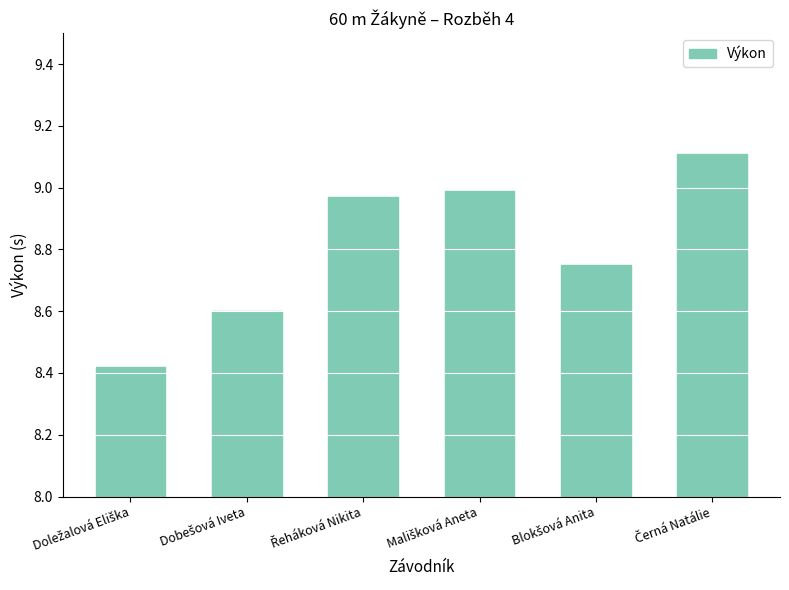

What is the difference between the maximum and minimum values?

0.7